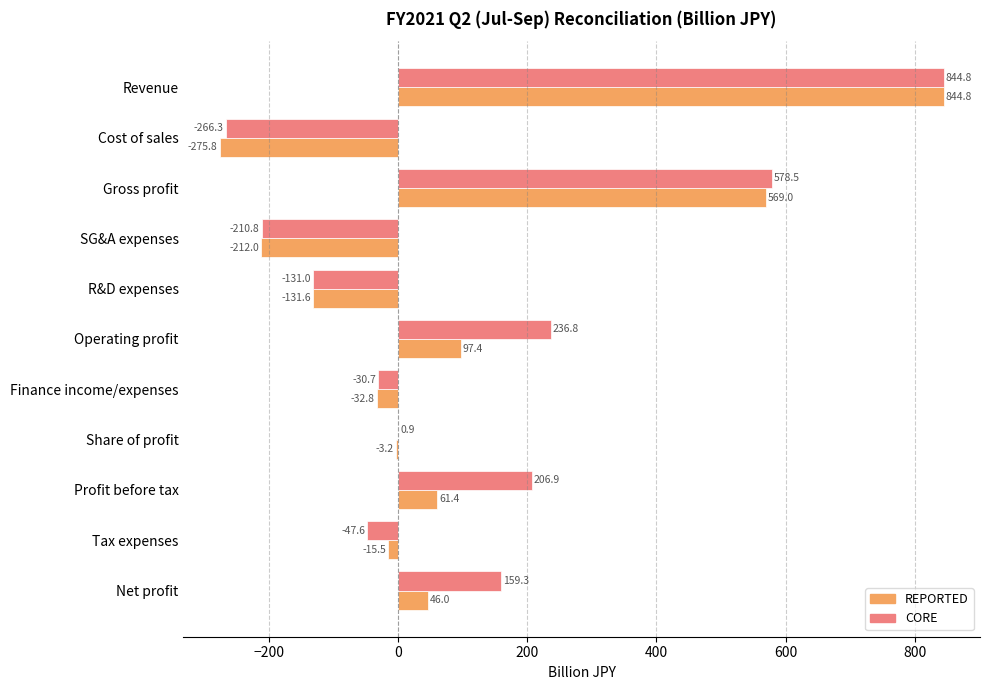

What is the approximate value of CORE at Profit before tax?

206.9